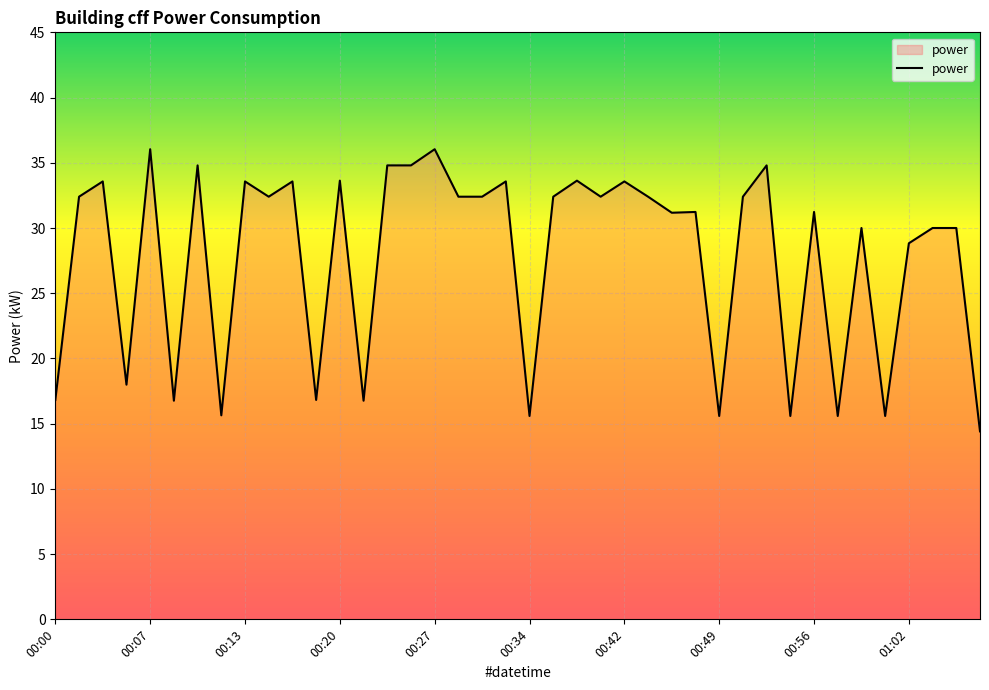

What is the minimum value shown in the chart?

14.4